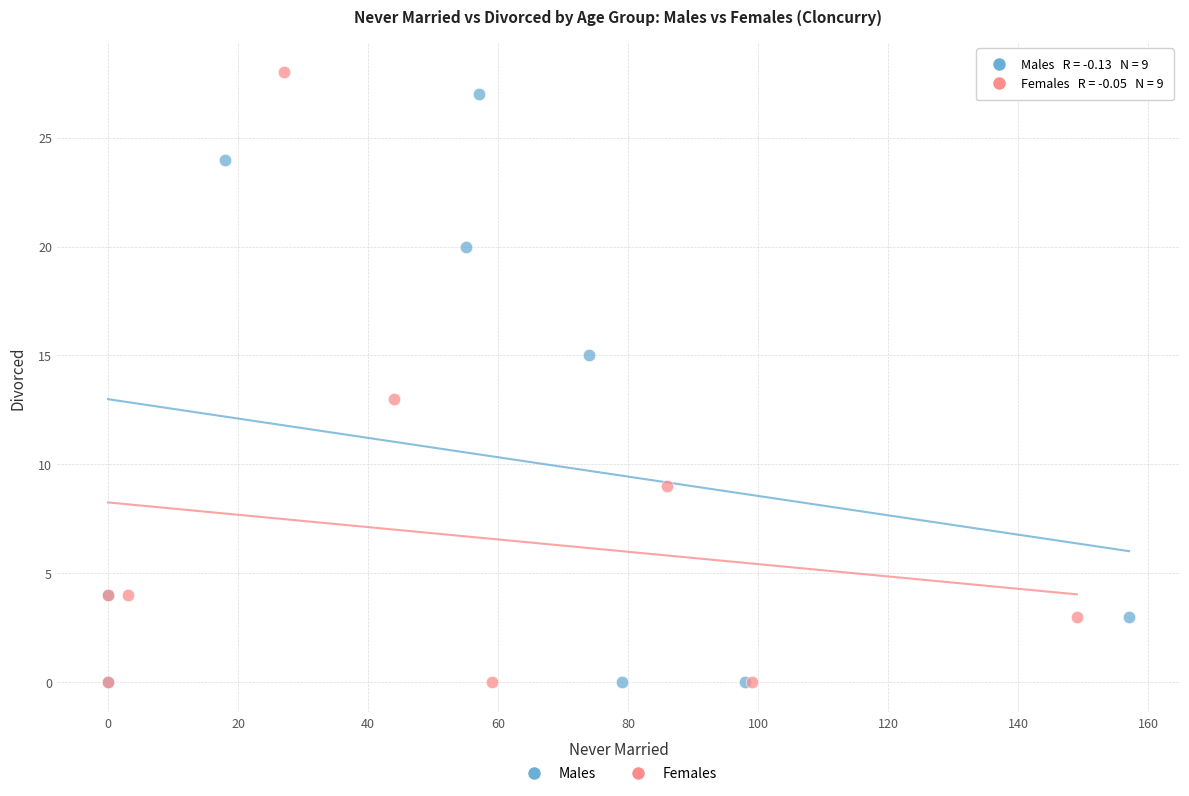

What are all the series names shown in the legend?

Males, Females